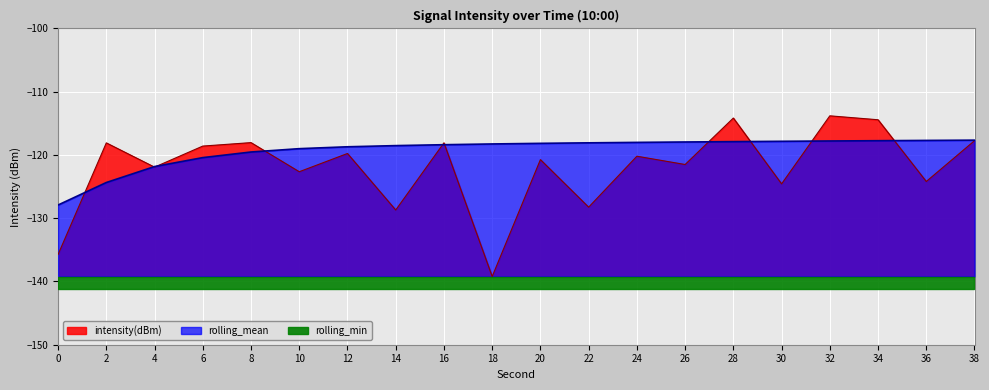

Where do rolling_mean and intensity(dBm) first cross each other?

0 and 2